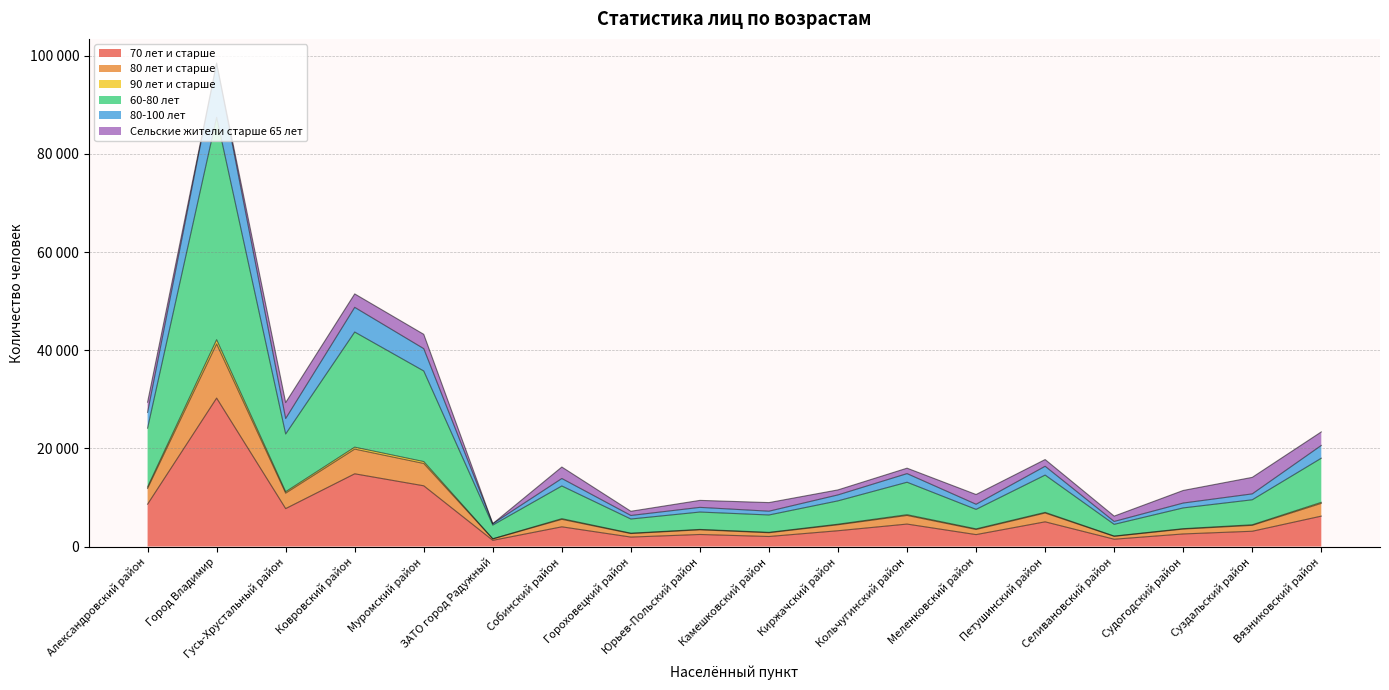

True or false: 70 лет и старше has a value of 1021 at Камешковский район.

False